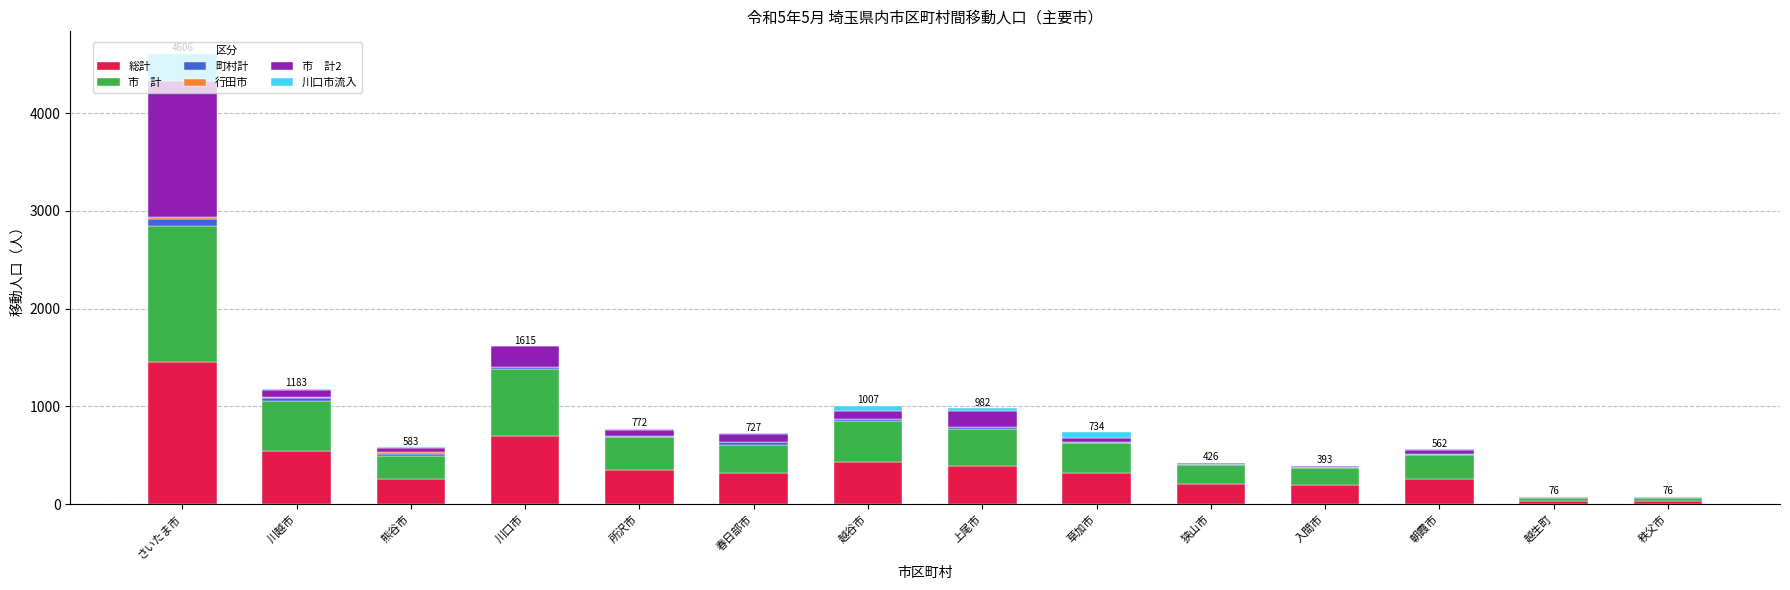

At which category is the sum across all series the highest?

さいたま市